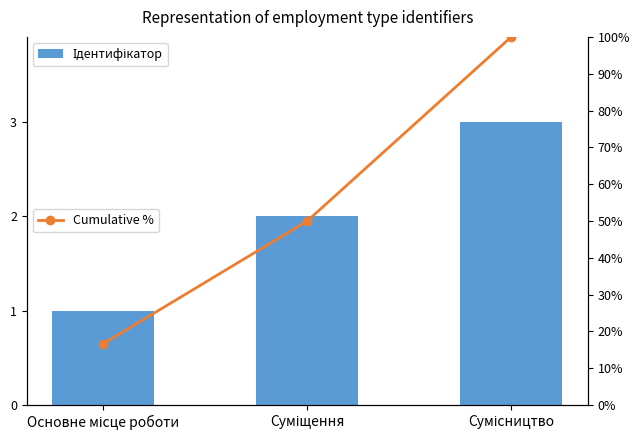

Reading left to right, extract all data points from this chart.

Ідентифікатор: Основне місце роботи=1.0	Суміщення=2.0	Сумісництво=3.0
Cumulative %: Основне місце роботи=16.7	Суміщення=50.0	Сумісництво=100.0